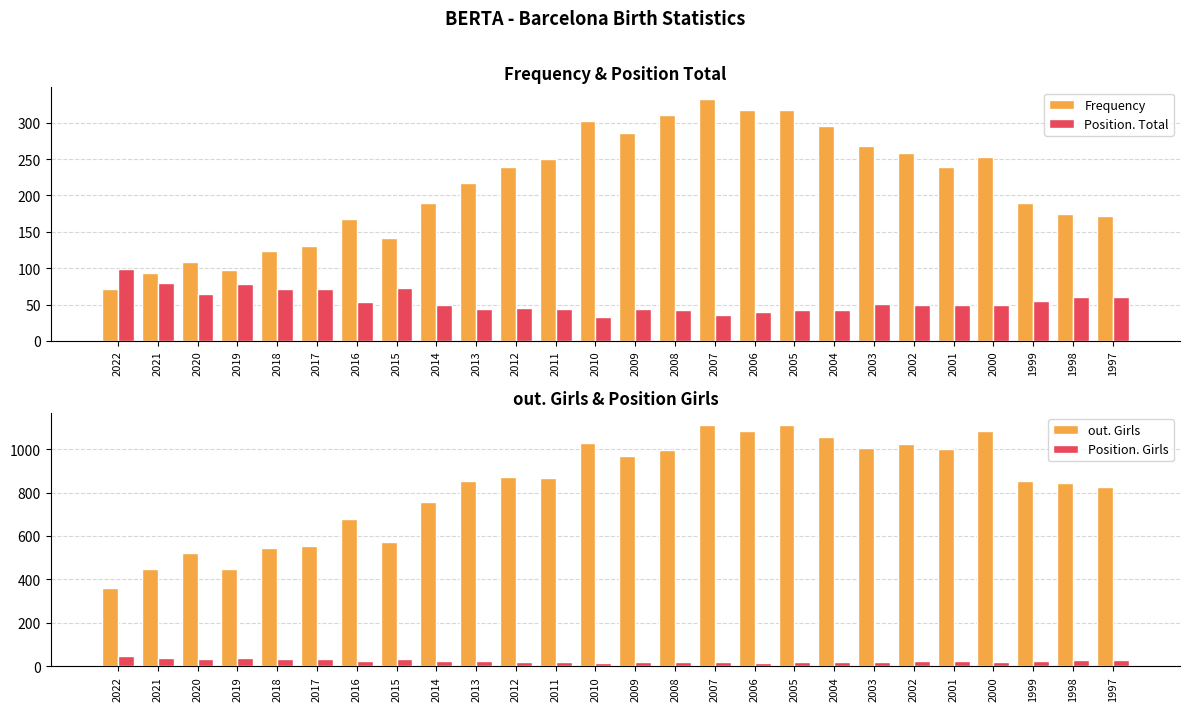

What are all the series names shown in the legend?

Frequency, Position. Total, out. Girls, Position. Girls